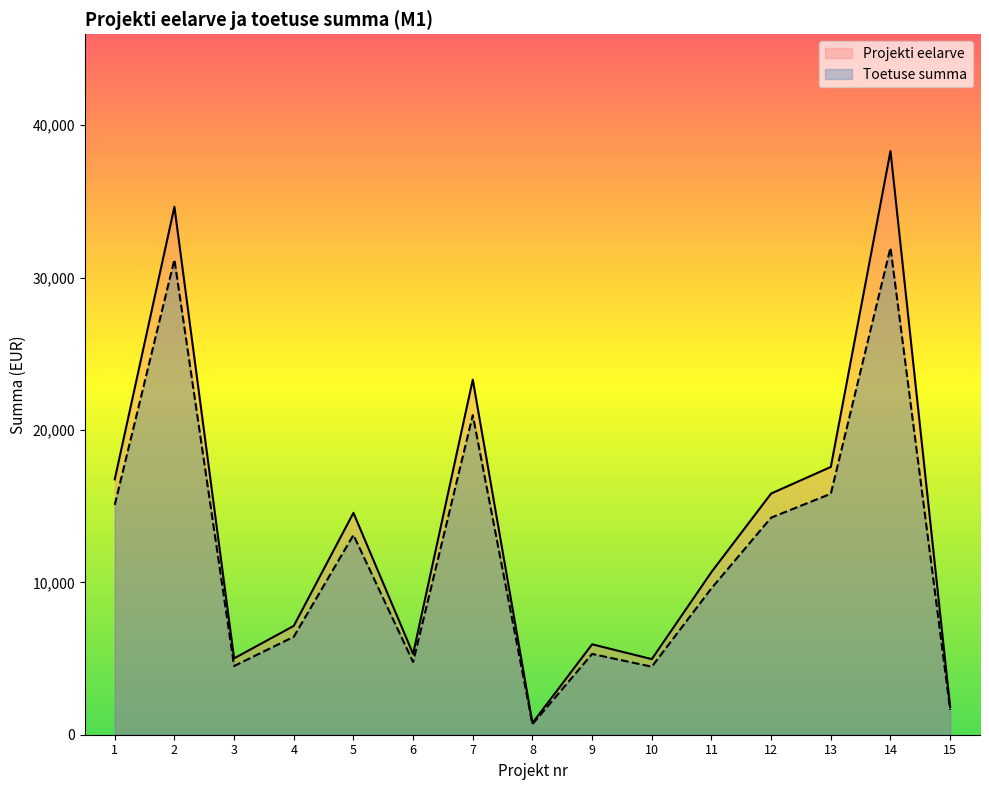

True or false: Toetuse summa and Projekti eelarve cross at least once.

False